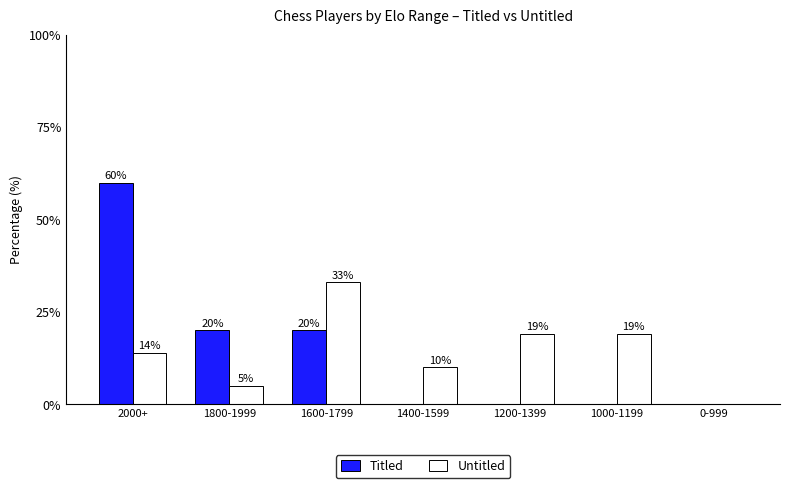

What is the sum of all Untitled values?

100